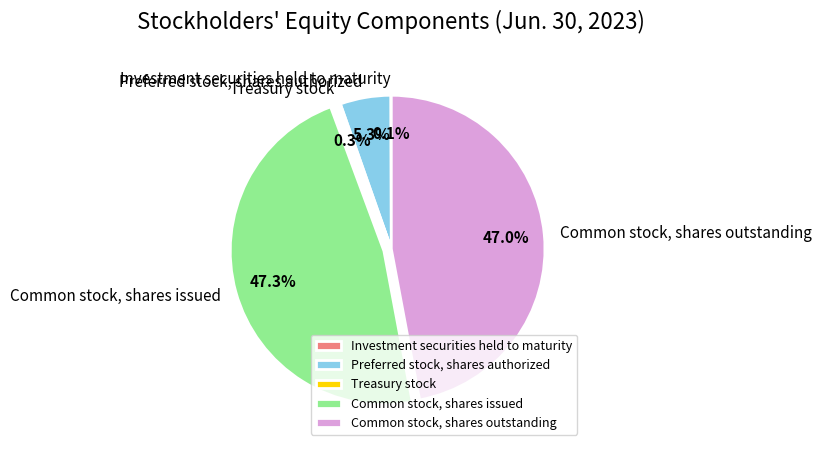

Does any single category account for the majority?

No